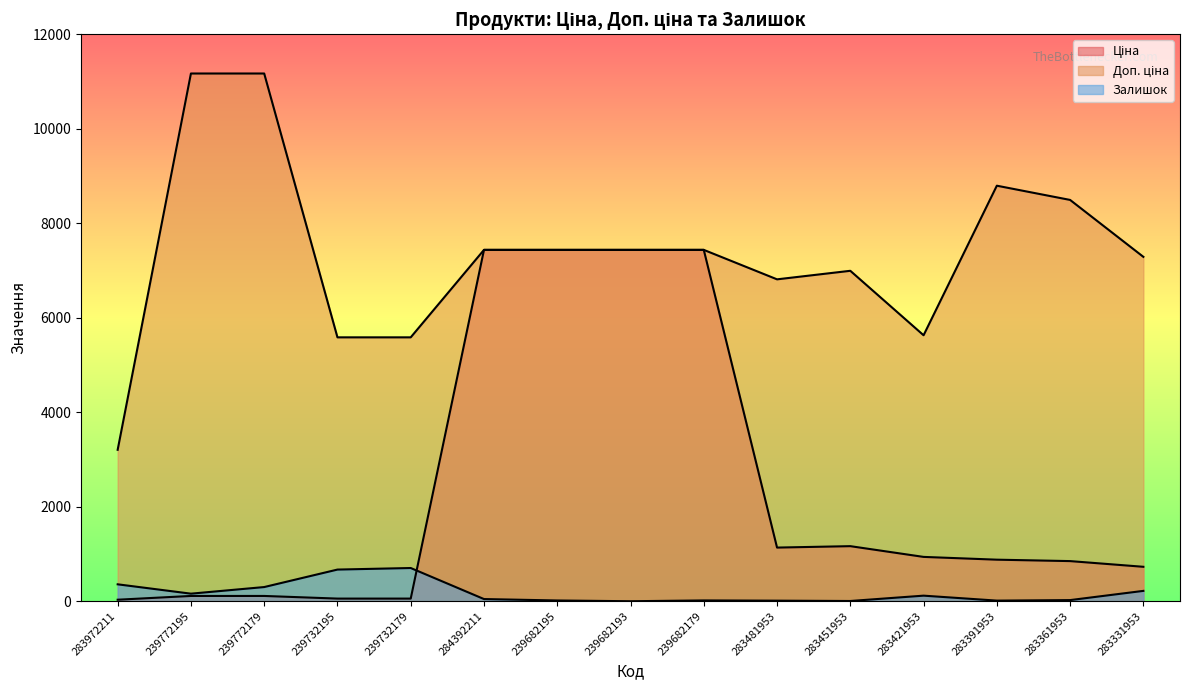

What position from the left is 239772179?

3